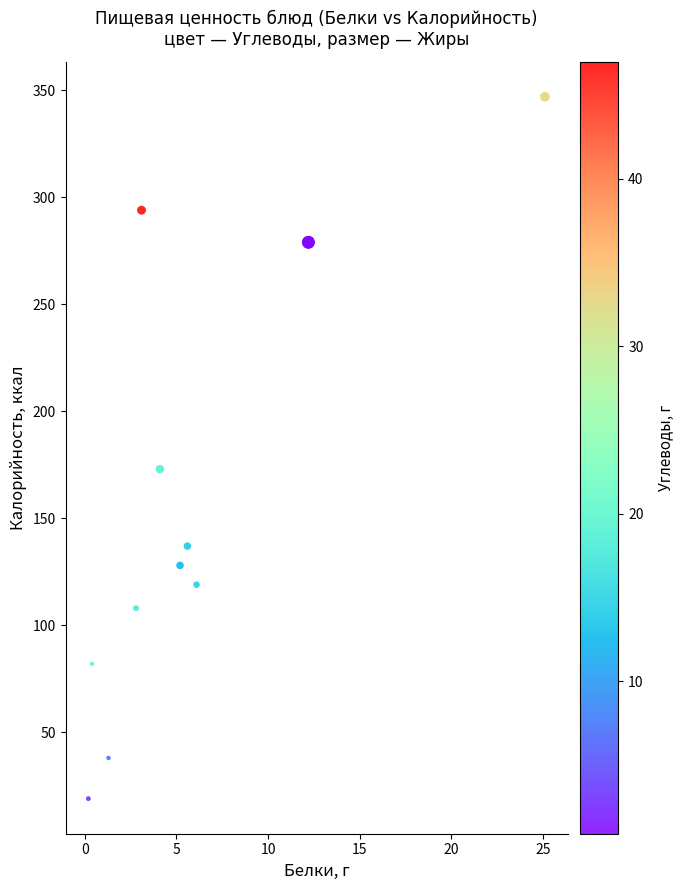

What Y value in the scatter plot is closest to 183?

173